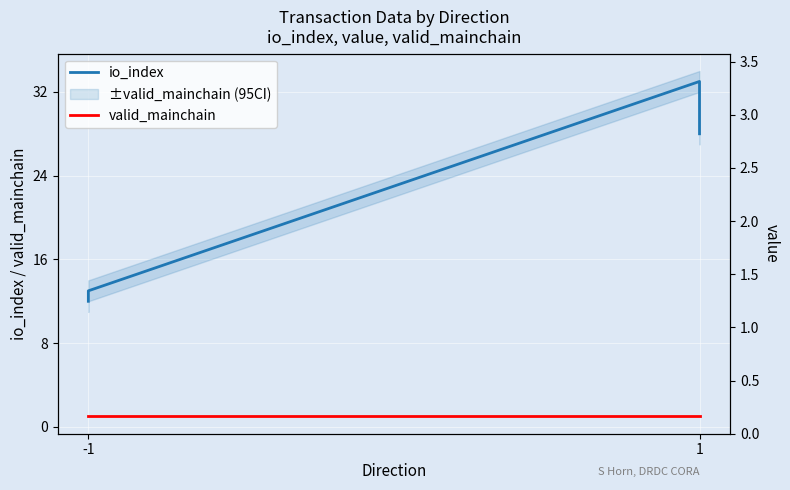

What is the minimum value for io_index?

12